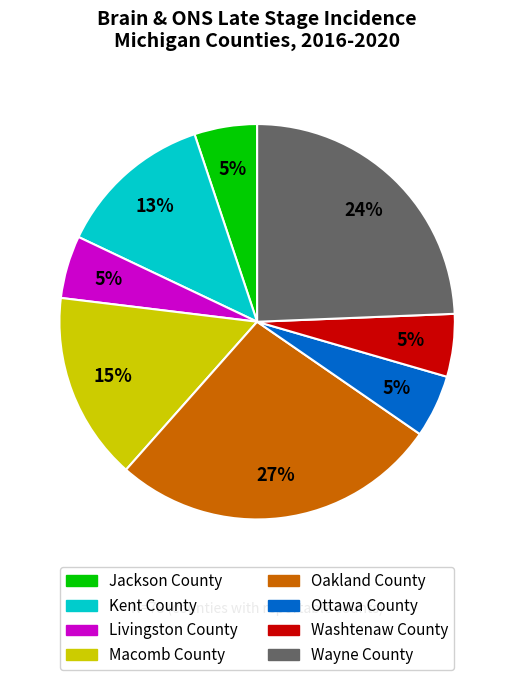

Does any single category account for the majority?

No